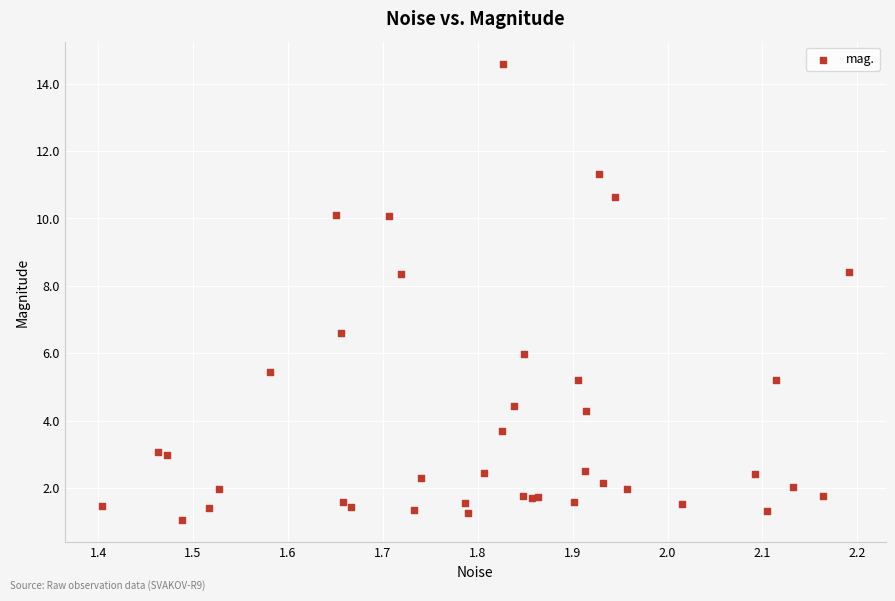

What Y value in the scatter plot is closest to 7?

6.6